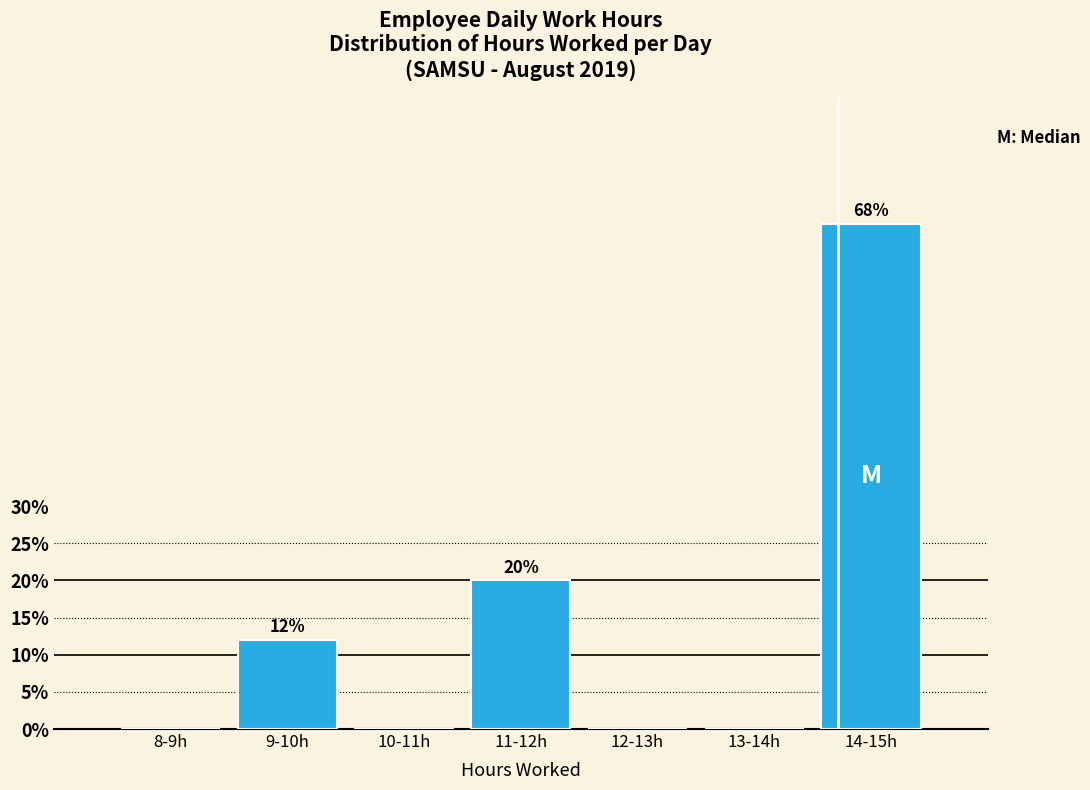

Reading left to right, list all the values displayed in this chart.

8-9h=0	9-10h=12	10-11h=0	11-12h=20	12-13h=0	13-14h=0	14-15h=68